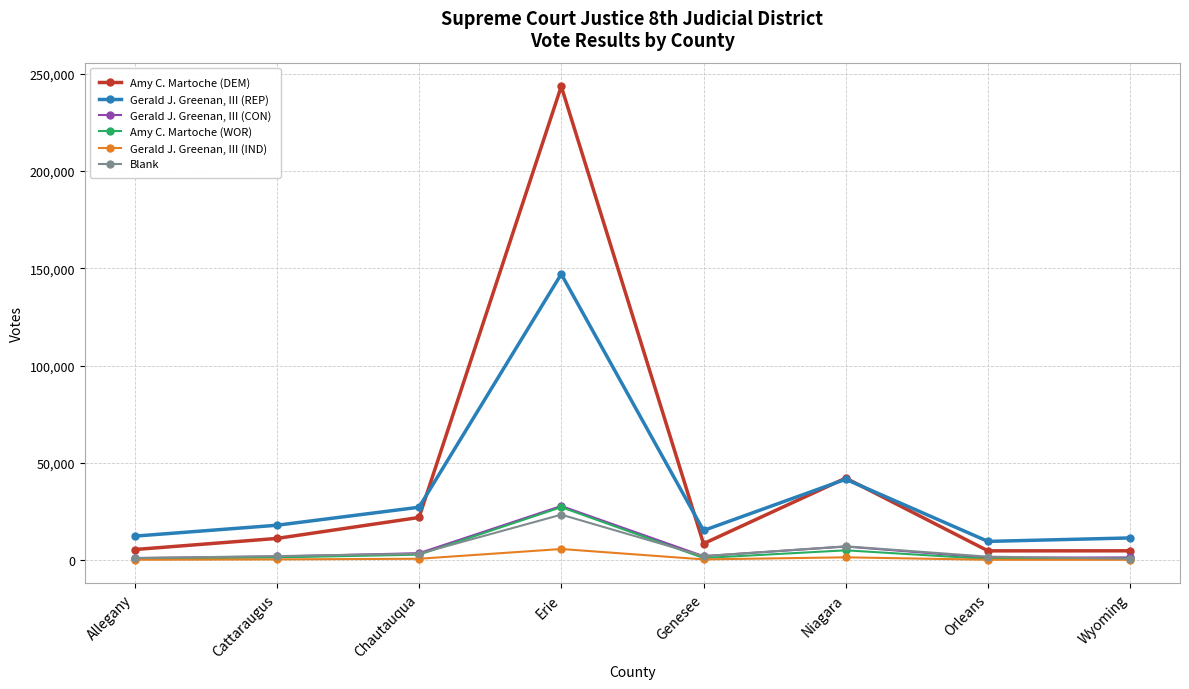

True or false: Amy C. Martoche (WOR) and Gerald J. Greenan, III (REP) cross at least once.

False